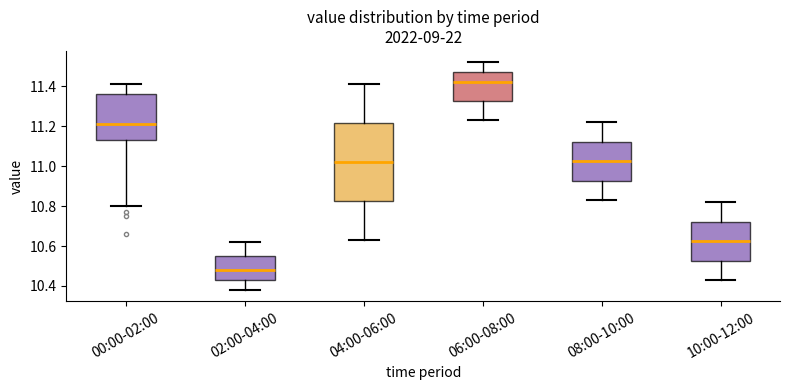

Reading left to right, transcribe this box plot: for each box, give where its median line is, the range the box spans, and where its two whiskers end, as read against the y-axis. The values are not printed on the chart, so give them approximately, as read against the axis.

00:00-02:00: median 11.22, box 11.14 to 11.36, whiskers 10.80 to 11.42
02:00-04:00: median 10.48, box 10.42 to 10.56, whiskers 10.38 to 10.62
04:00-06:00: median 11.02, box 10.82 to 11.22, whiskers 10.64 to 11.42
06:00-08:00: median 11.42, box 11.32 to 11.48, whiskers 11.24 to 11.52
08:00-10:00: median 11.02, box 10.92 to 11.12, whiskers 10.84 to 11.22
10:00-12:00: median 10.62, box 10.52 to 10.72, whiskers 10.44 to 10.82